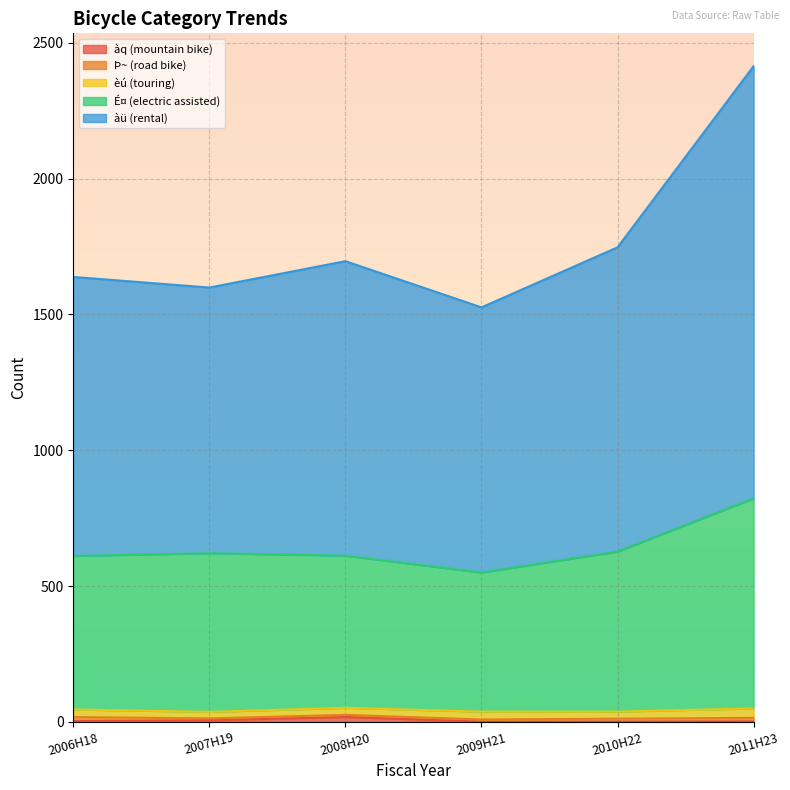

Is the value of É¤ (electric assisted) at 2011H23 greater than the value of àq (mountain bike) at 2010H22?

Yes